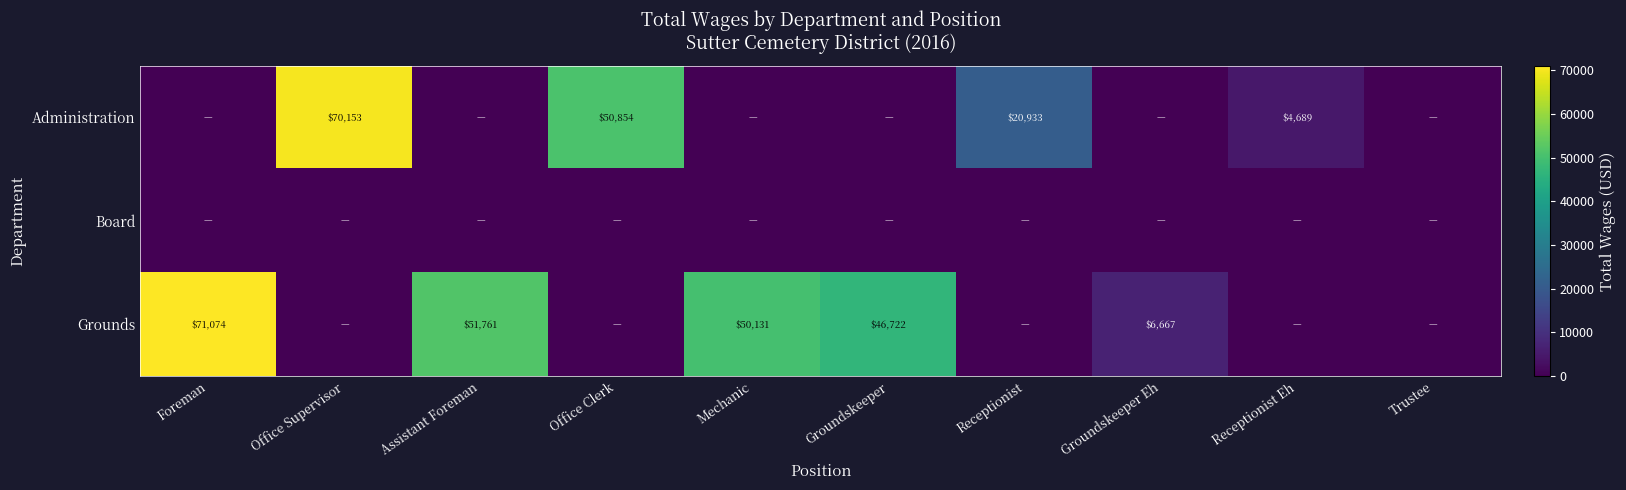

True or false: Grounds has a value of 71074 at Foreman.

True